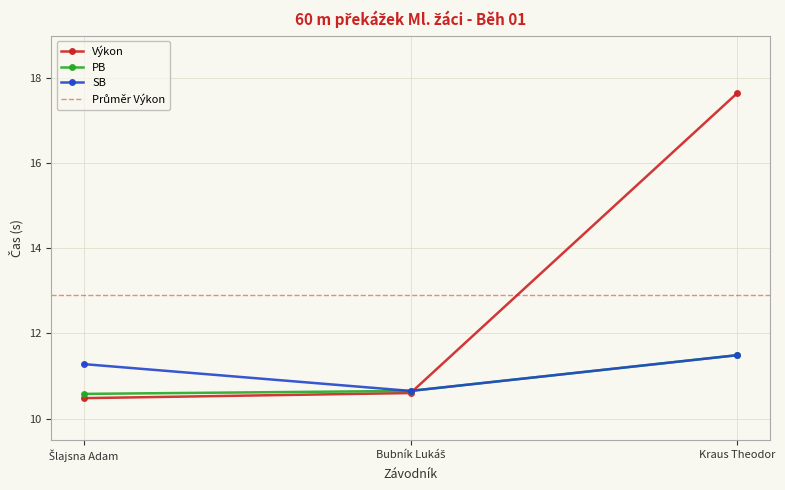

Is it true that Výkon equals 10.5 at Šlajsna Adam?

True